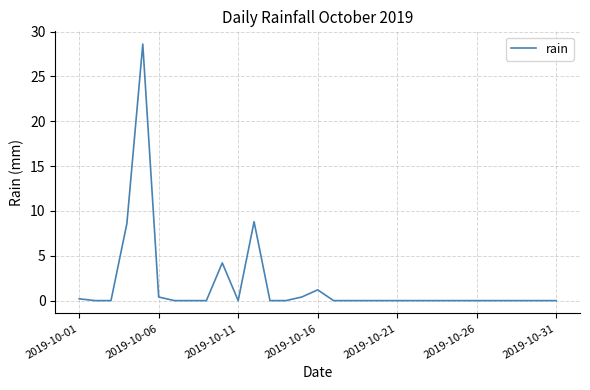

What is the difference between the maximum and minimum values?

28.6